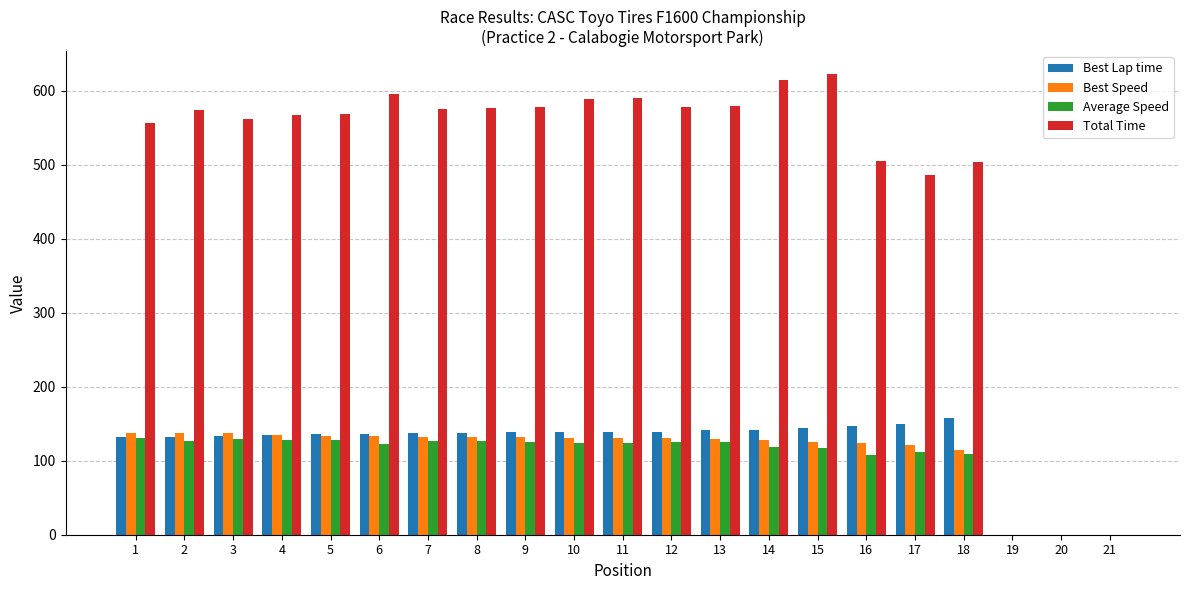

What is the greatest value displayed?

622.0